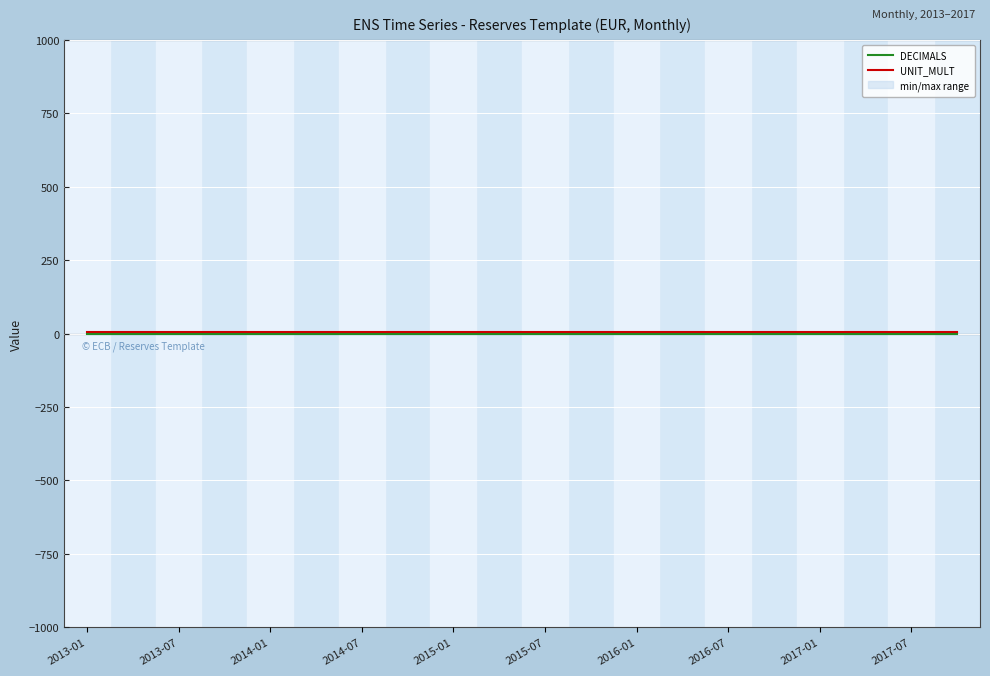

Is it true that UNIT_MULT equals 3 at 2017-01?

False